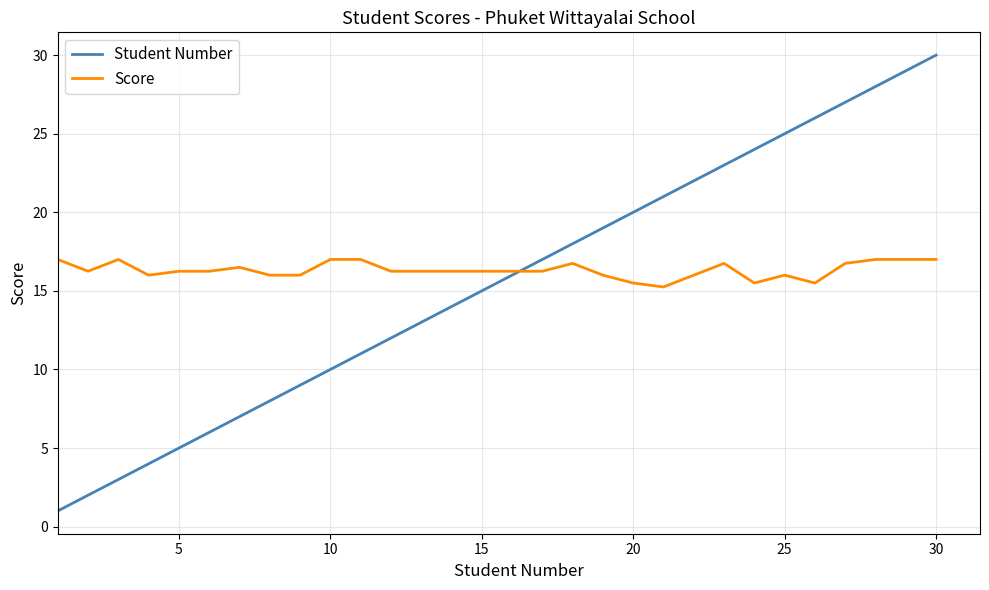

What is the greatest value displayed?

30.0